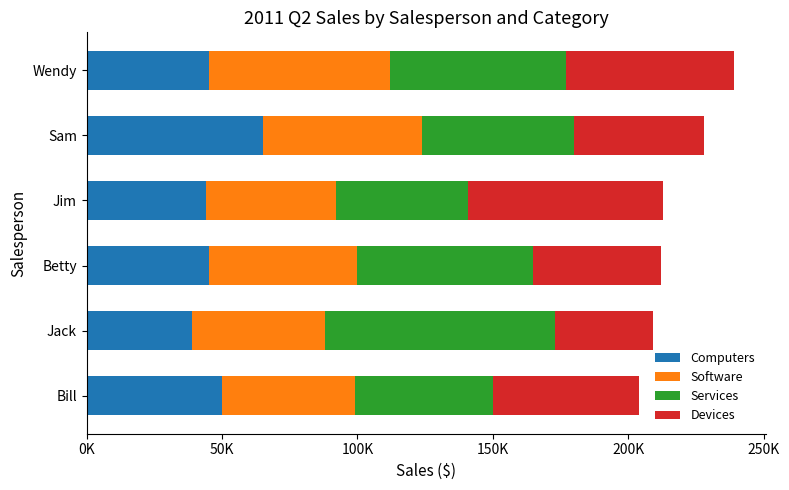

What are all the series names shown in the legend?

Computers, Software, Services, Devices